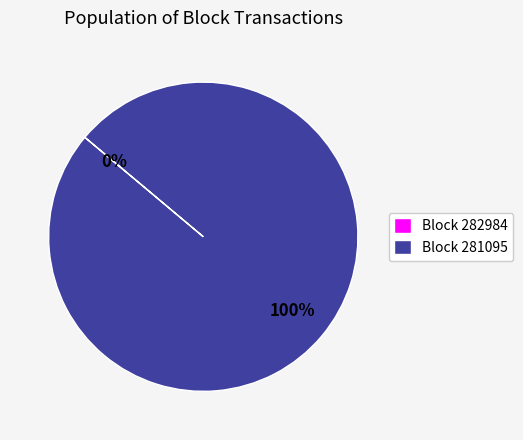

What percentage do 282984 and 281095 together represent?

100.0%